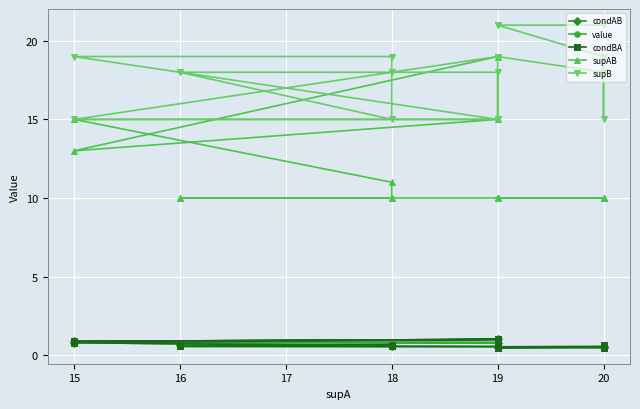

Between 18 and 19, which series saw the biggest shift?

supB